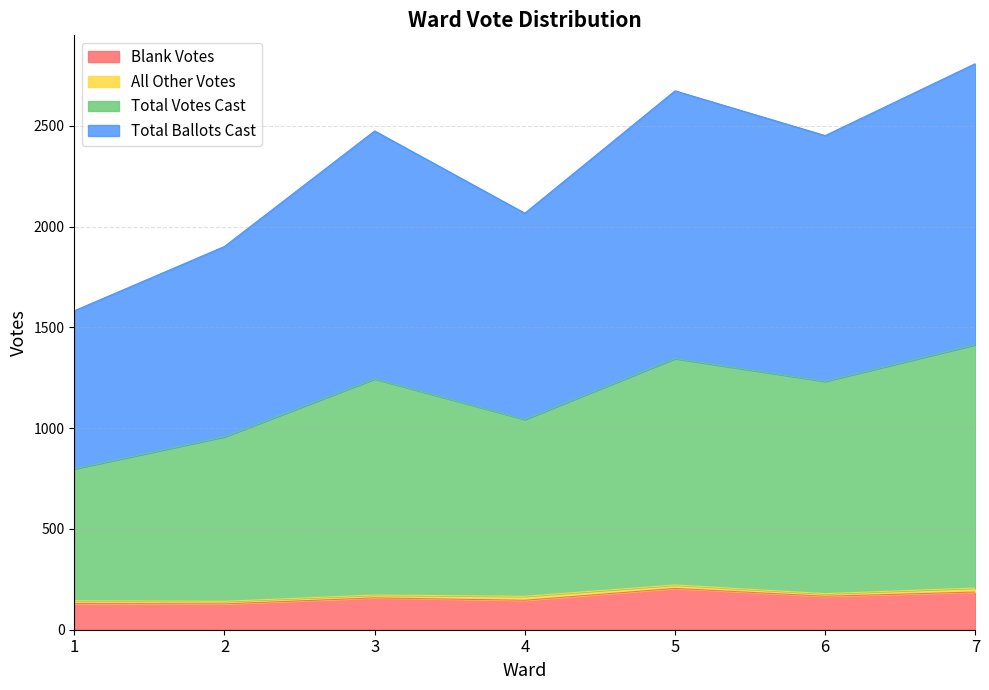

How many interior local valleys does the Total Votes Cast series have?

2